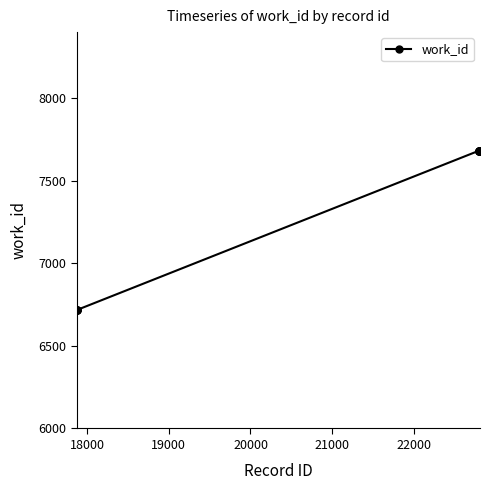

What is the smallest value displayed?

6718